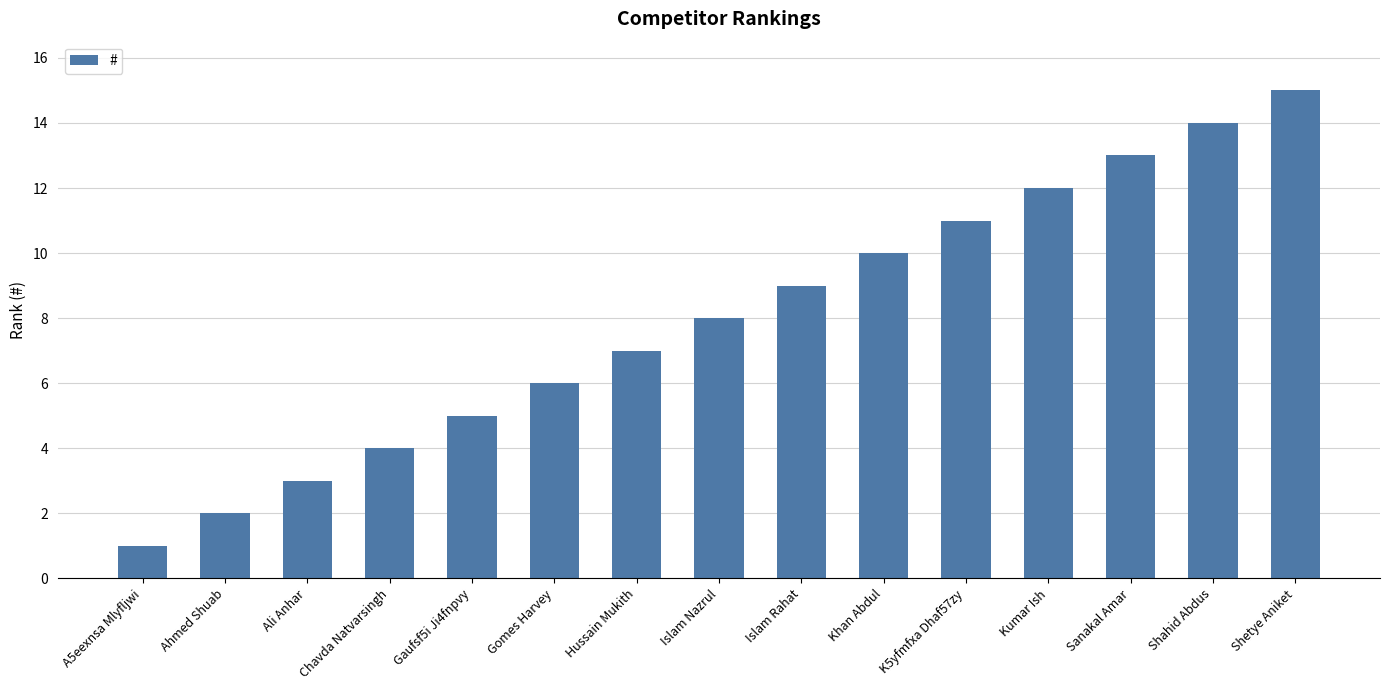

Which label corresponds to the largest value in the chart?

Shetye Aniket